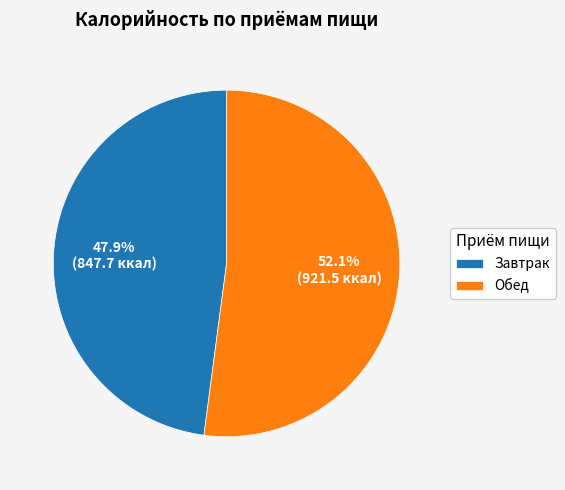

Which slice is the largest?

Обед